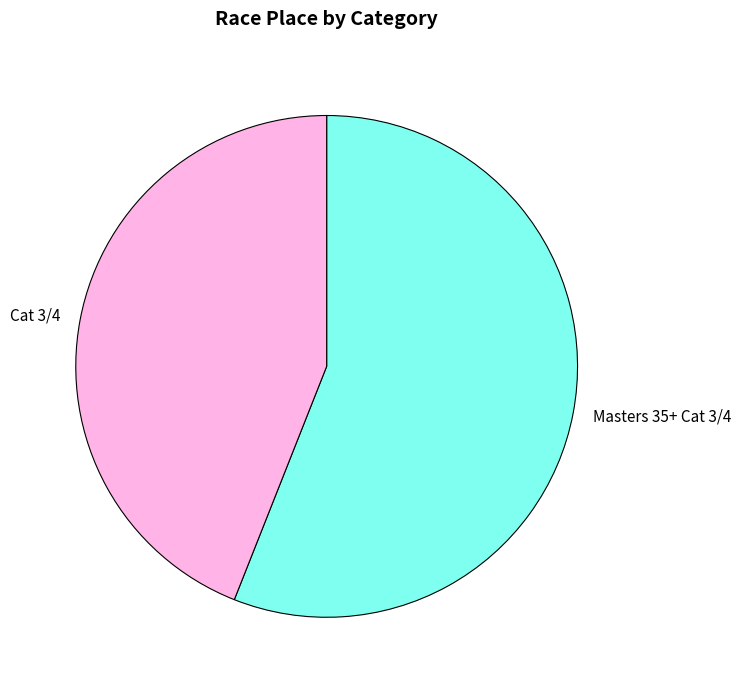

Which has a higher value, Masters 35+ Cat 3/4 or Cat 3/4?

Masters 35+ Cat 3/4